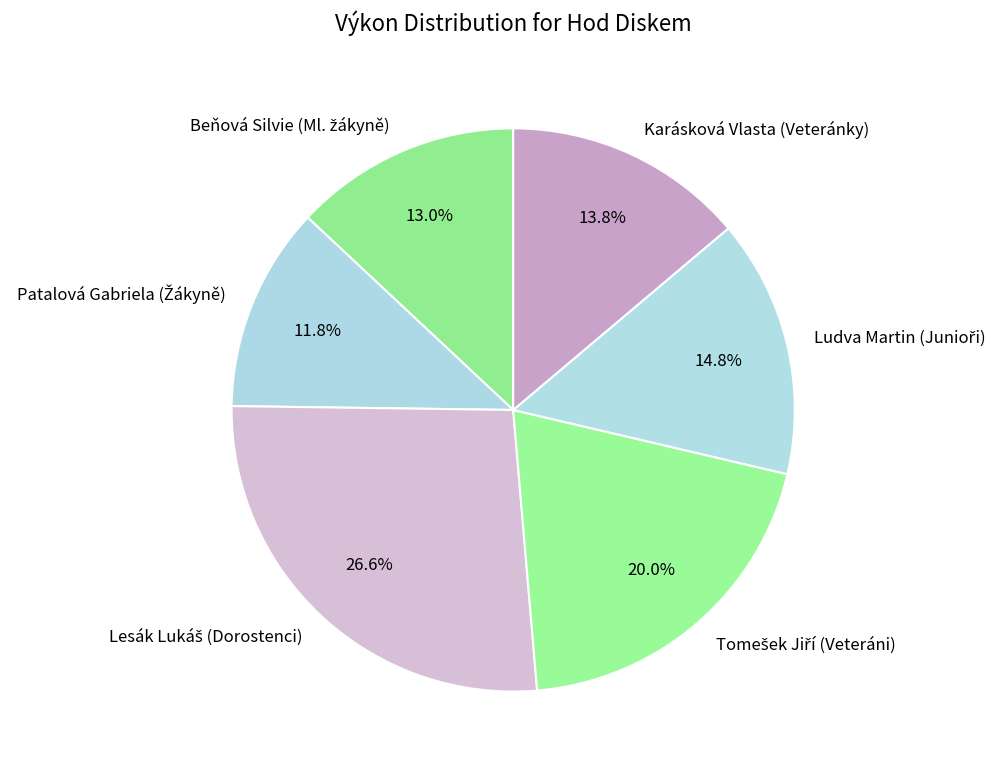

Is there any slice that represents more than half of the pie?

No